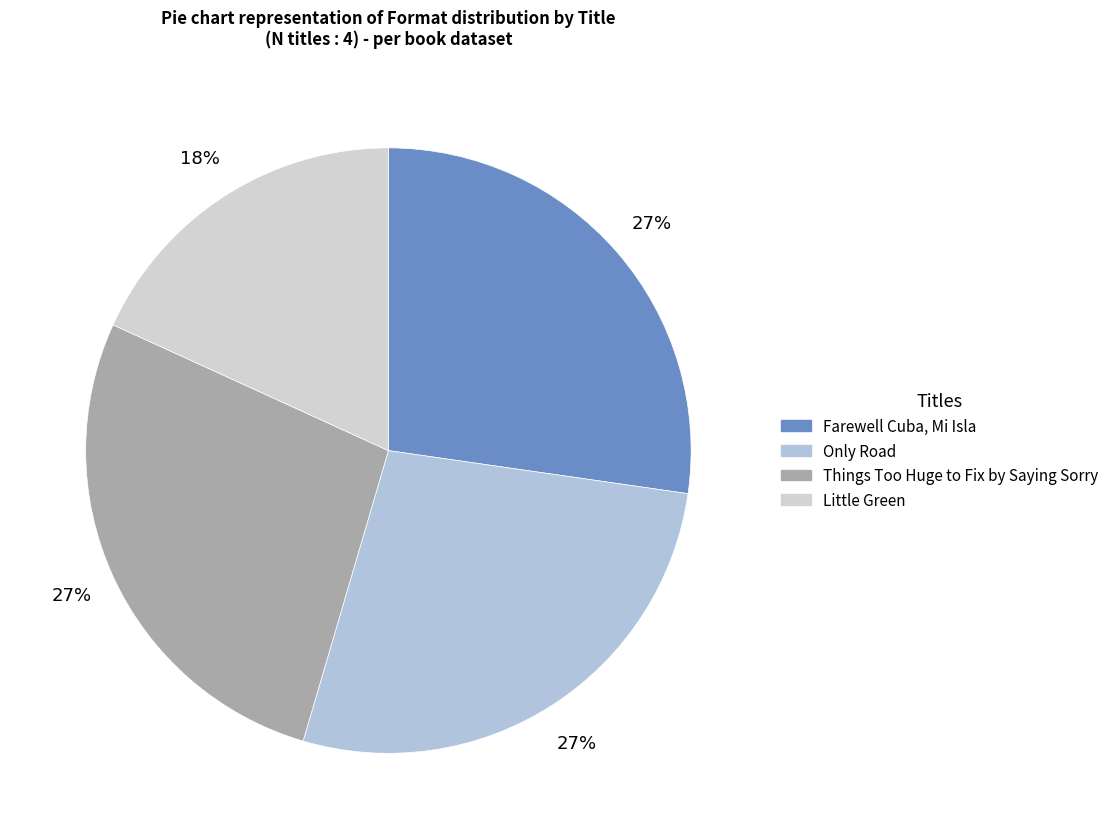

What is the smallest slice in the pie chart?

Little Green